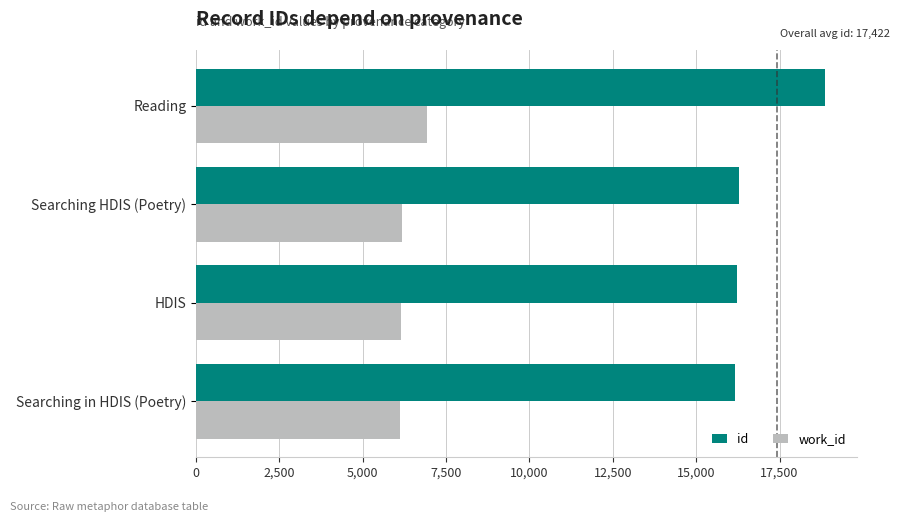

What is the minimum value for id?

16159.0